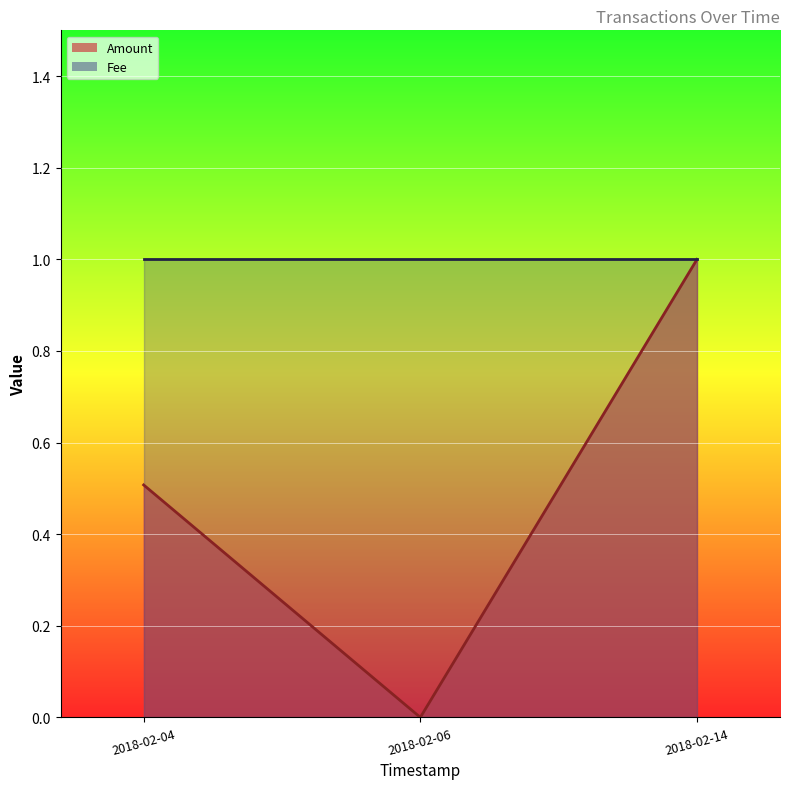

The value at 2018-02-04 is 0.5. True or false?

True